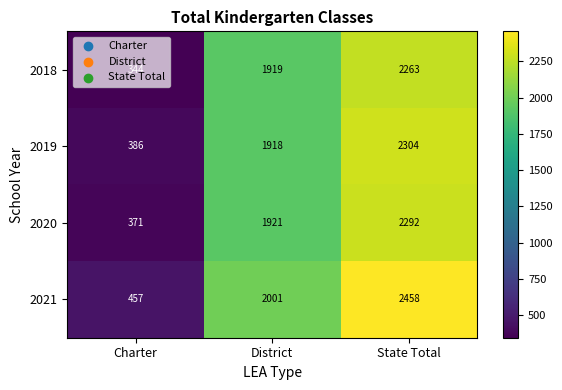

Count the number of data series in this chart.

4